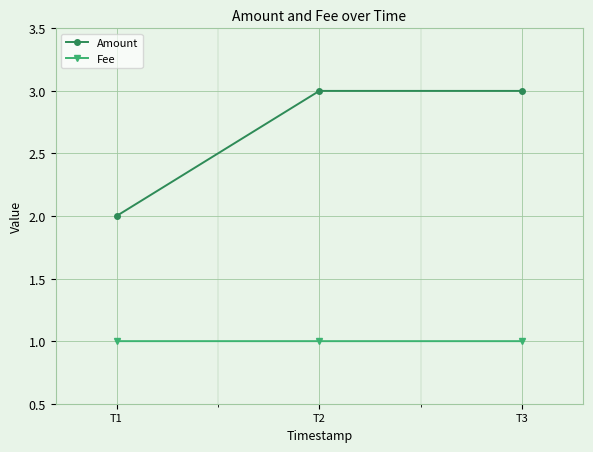

What is the value of the Amount point at the 1st from the left?

2.0